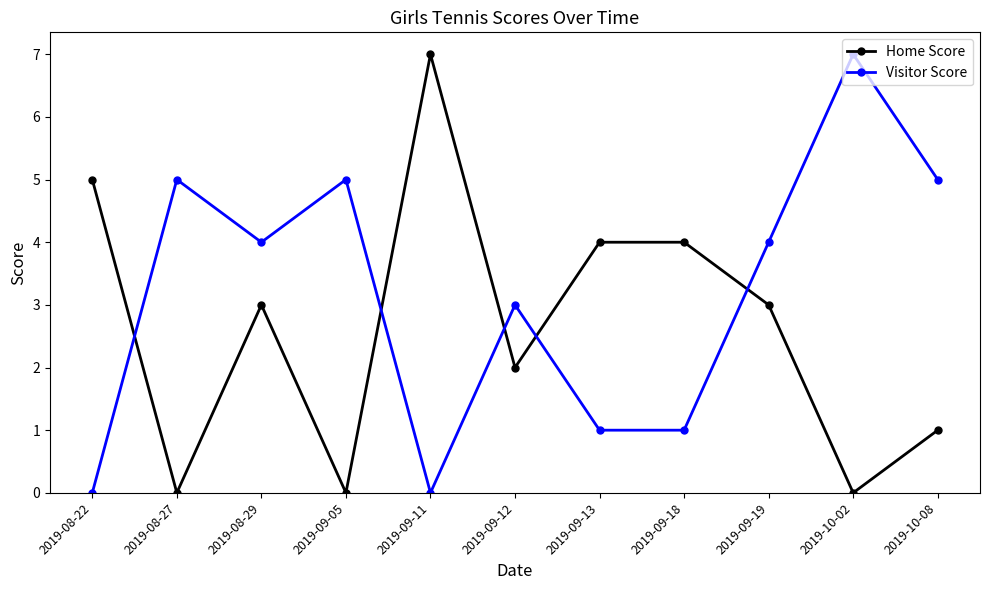

True or false: Visitor Score has more than 2 points higher than both neighbors.

True